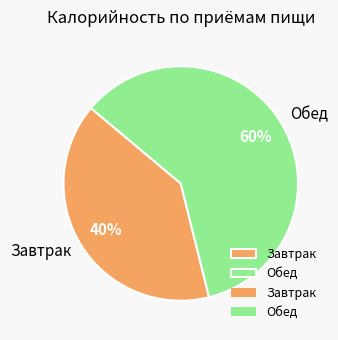

To the nearest percent, what is the combined percentage of Завтрак and Обед?

100%